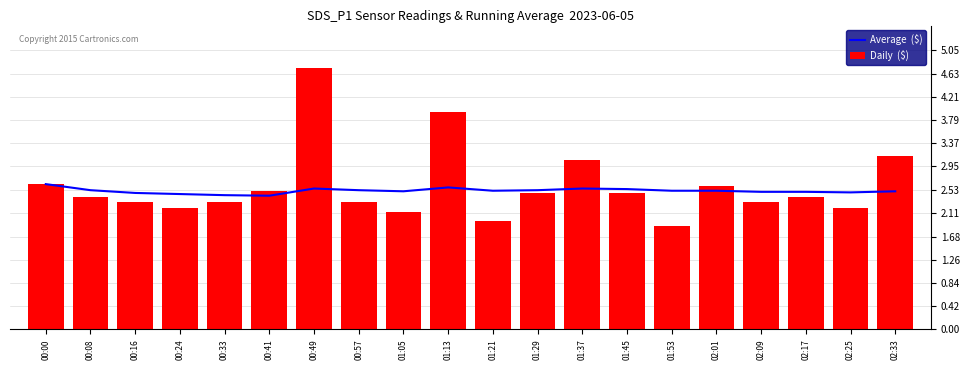

What are all the series names shown in the legend?

Average  ($), Daily  ($)